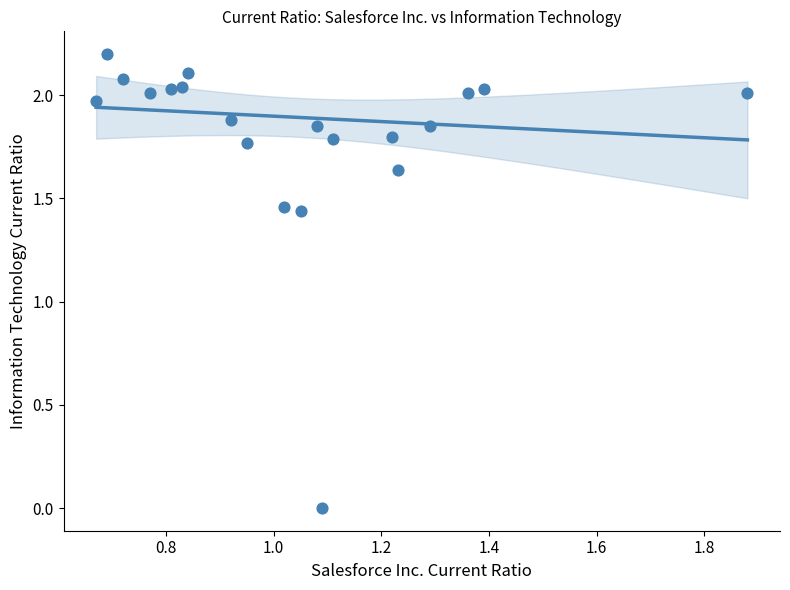

What is the range of Y values (max minus min)?

2.2